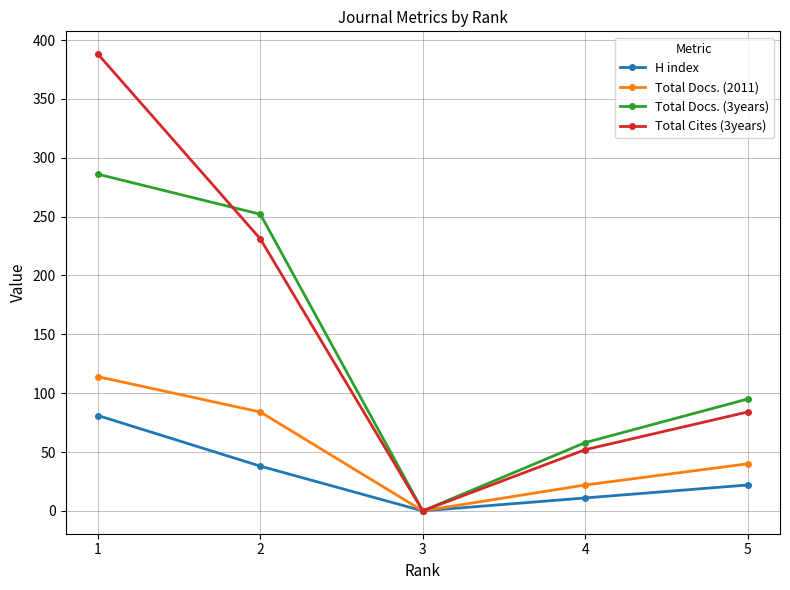

The value of Total Docs. (3years) at 2 is 252. True or false?

True